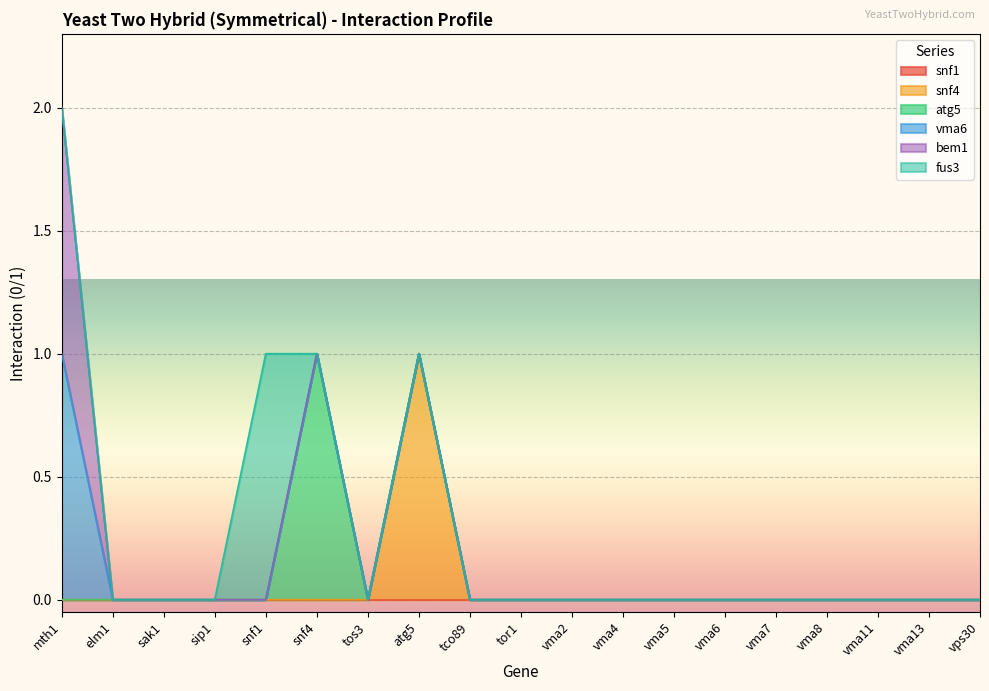

The fus3 series shows 0 at tco89. True or false?

False